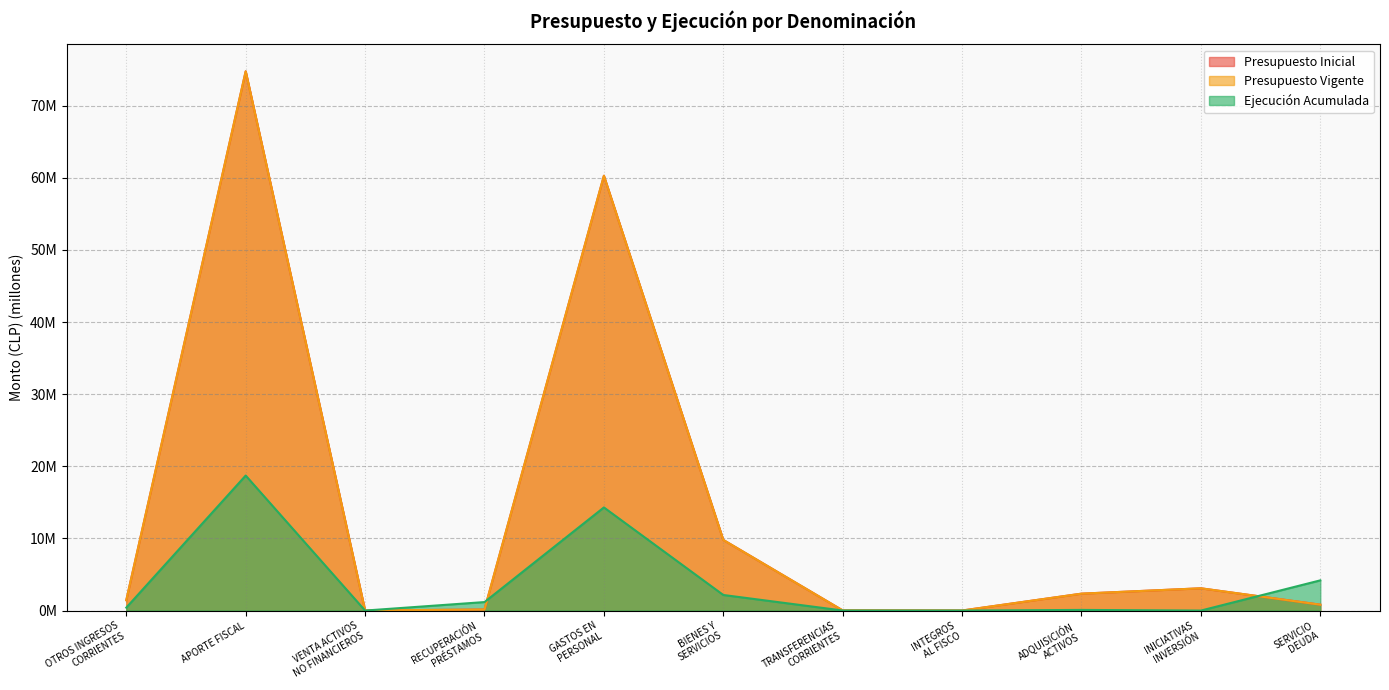

What value does the Presupuesto Inicial series have at BIENES Y
SERVICIOS?

9.8